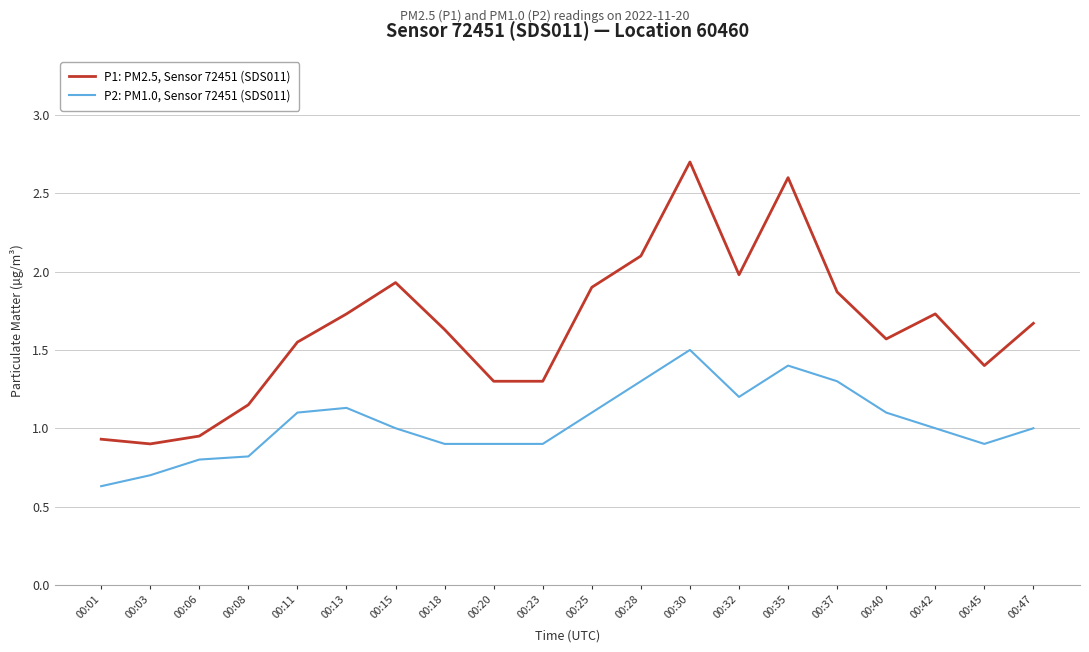

What is the difference between the highest and lowest values at 00:23?

0.4